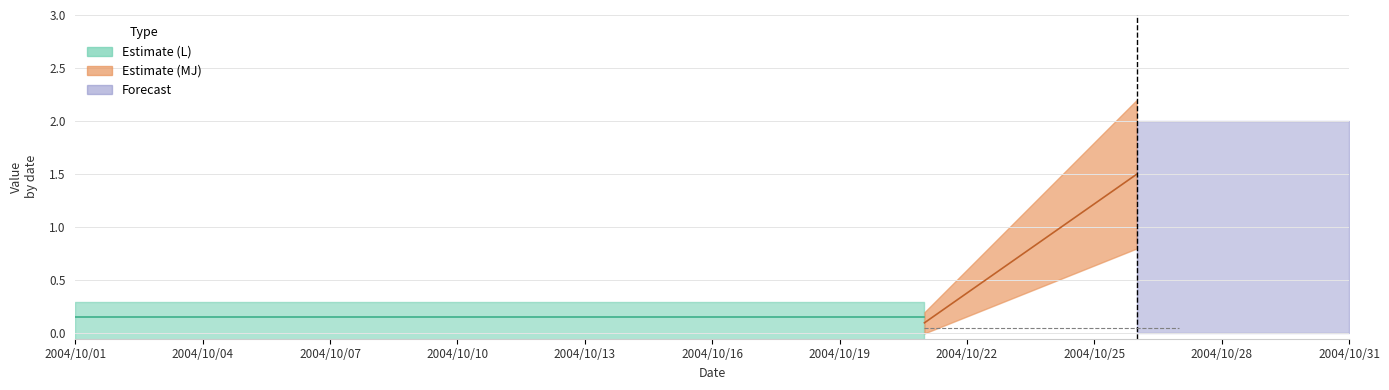

How many series are shown in this chart?

3